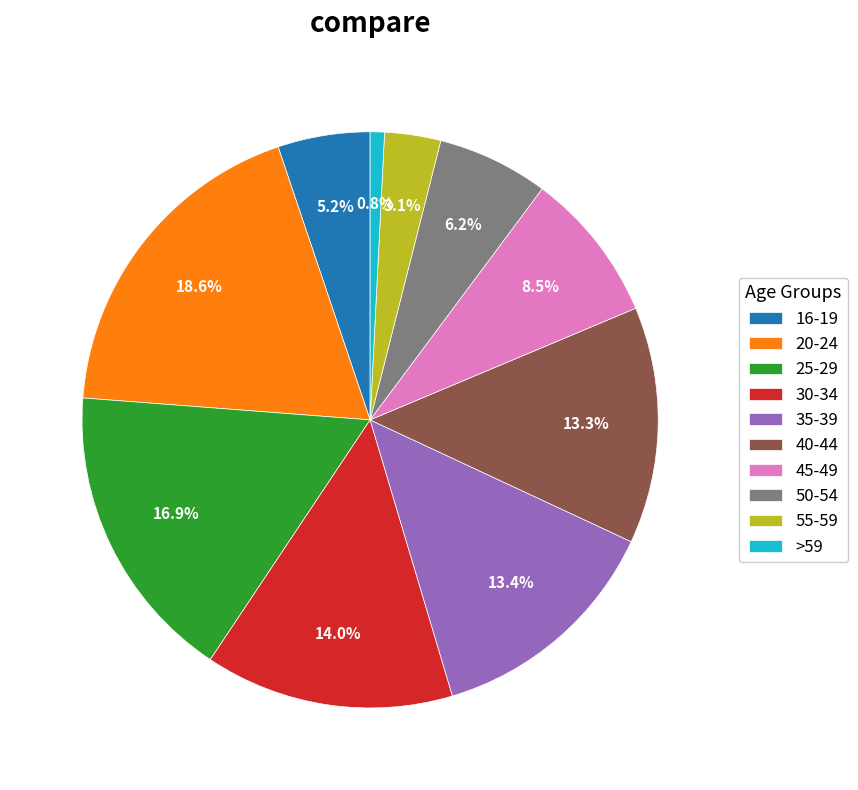

What is the smallest slice in the pie chart?

>59